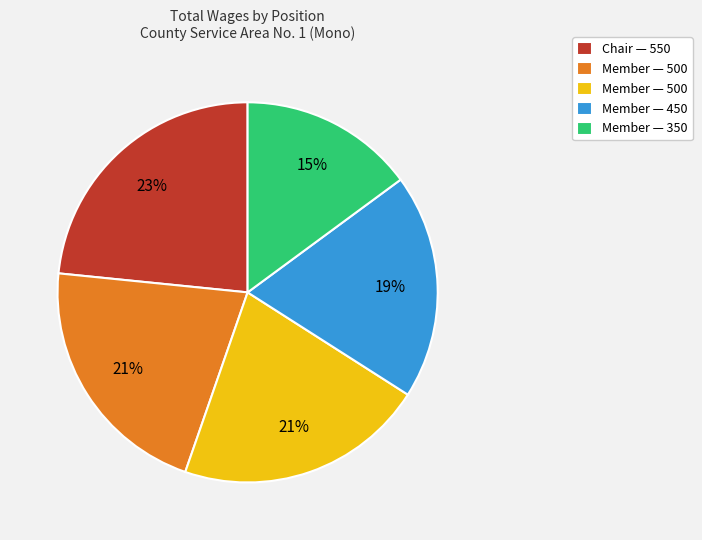

Is there a majority slice in this chart?

No